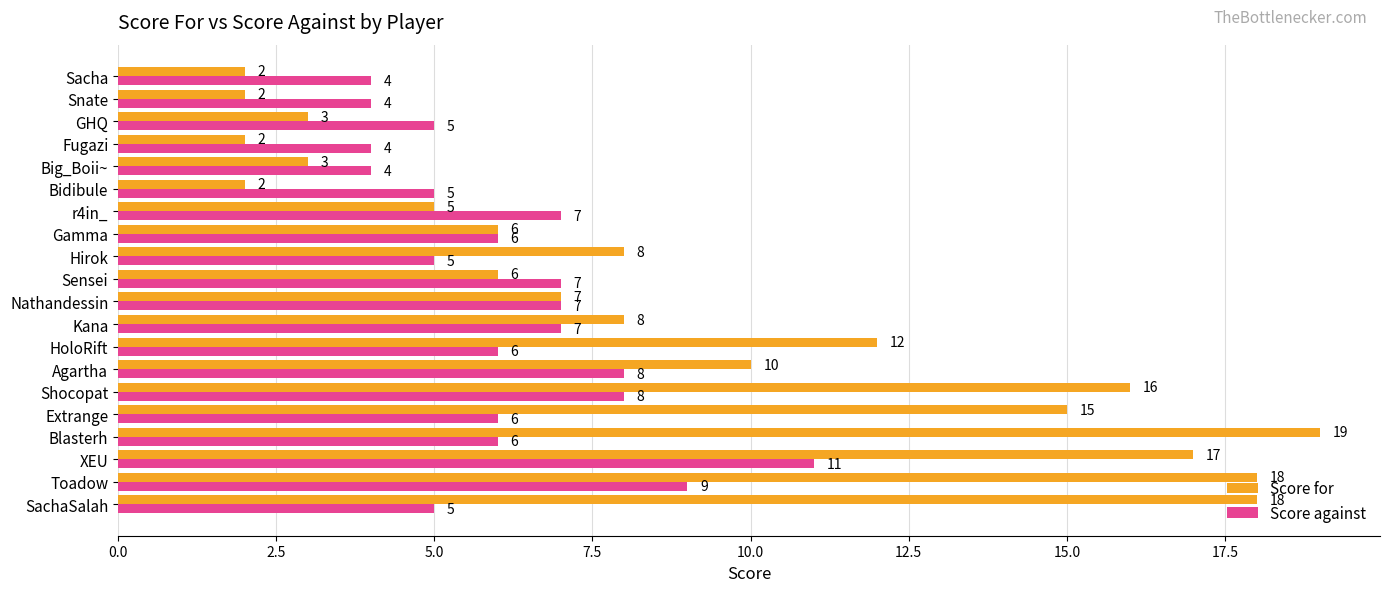

Which series changed the most between Bidibule and Sacha?

Score against